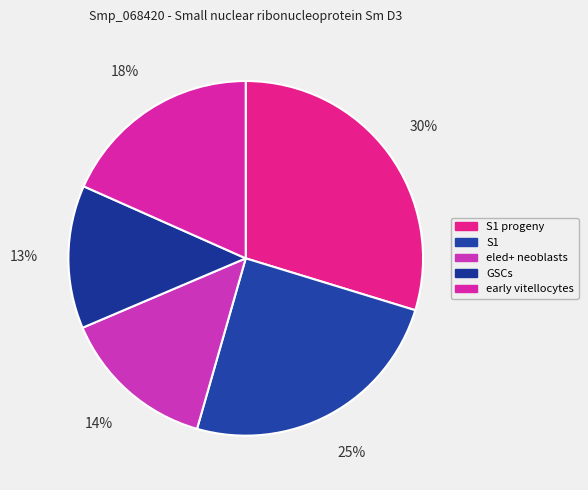

Is it true that early vitellocytes is 25% of the pie?

False